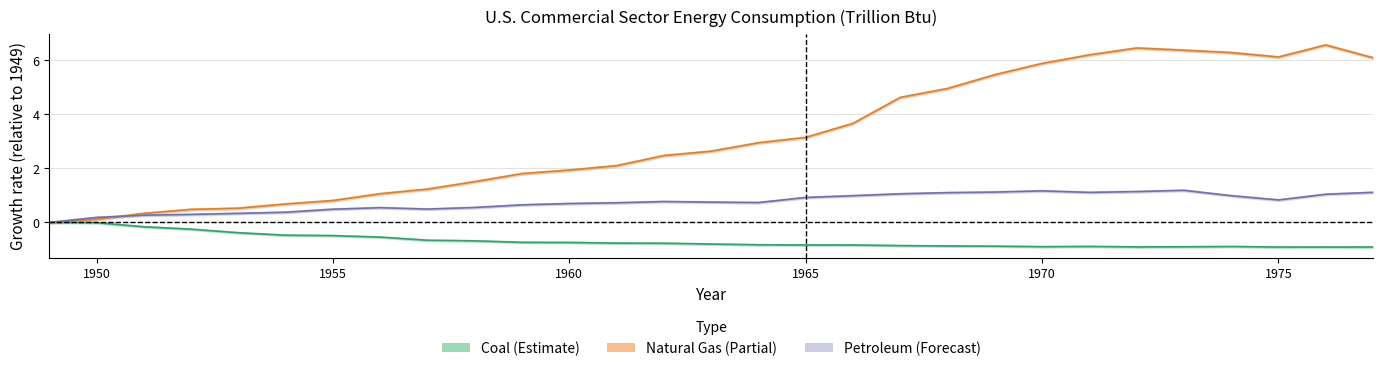

Between 1970 and 1951, which is larger?

1951